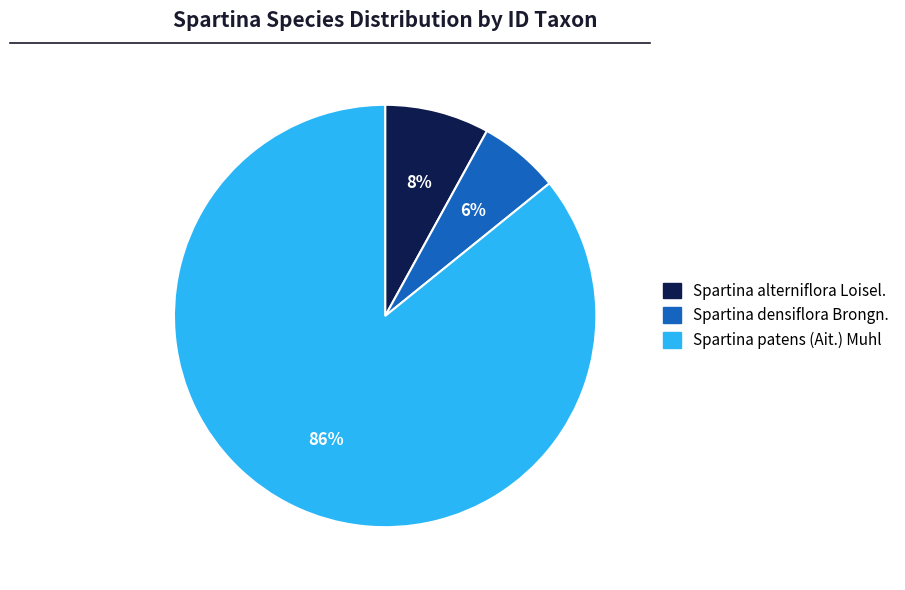

What is the largest slice in the pie chart?

Spartina patens (Ait.) Muhl